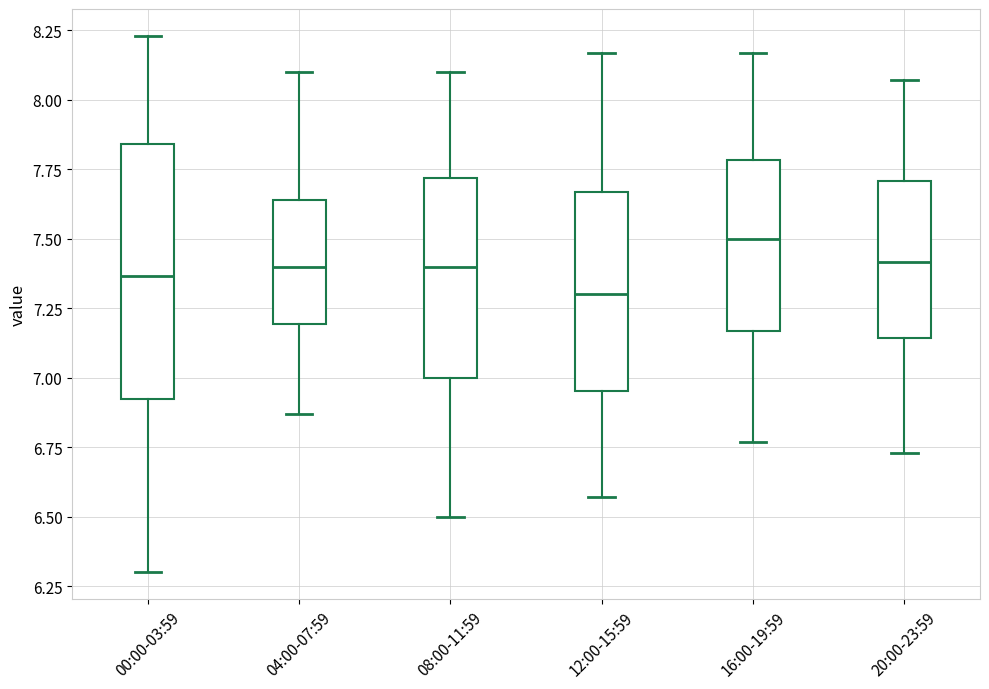

Comparing the boxes themselves (not the whiskers), which one is the tallest?

00:00-03:59